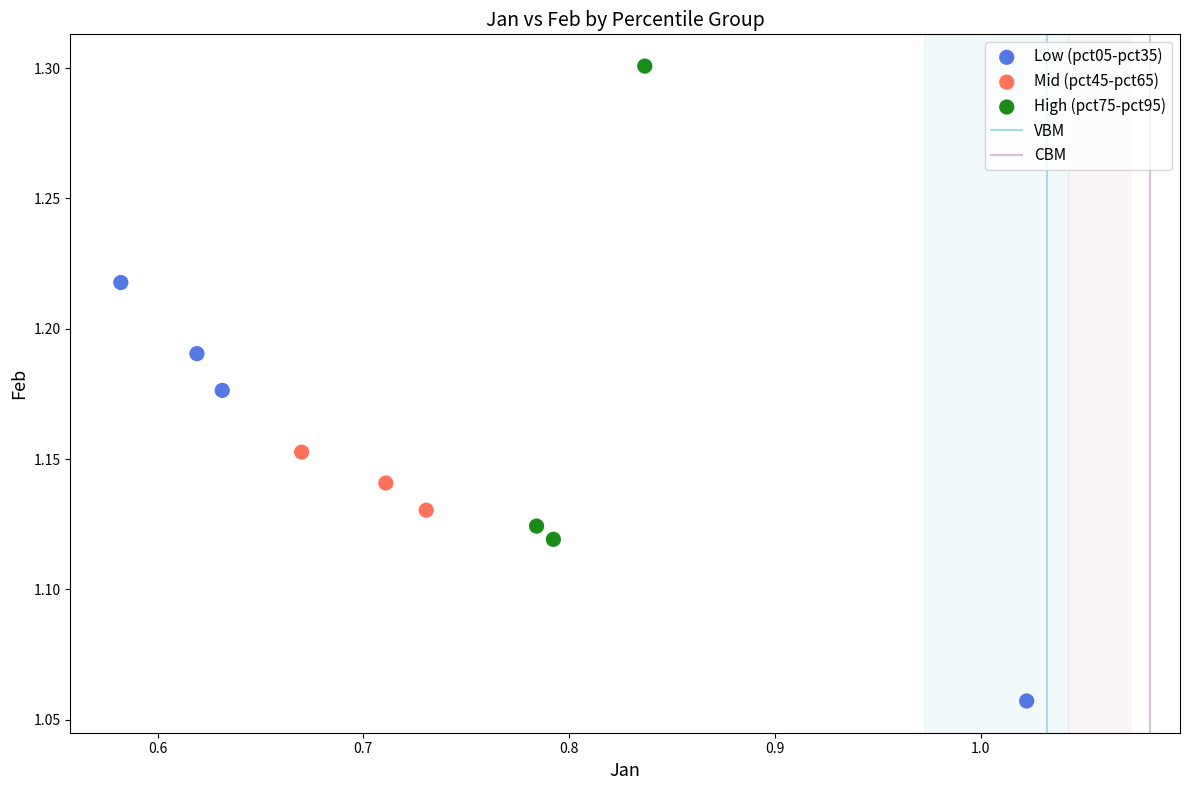

Which series has the widest spread of Y values?

High (pct75-pct95)